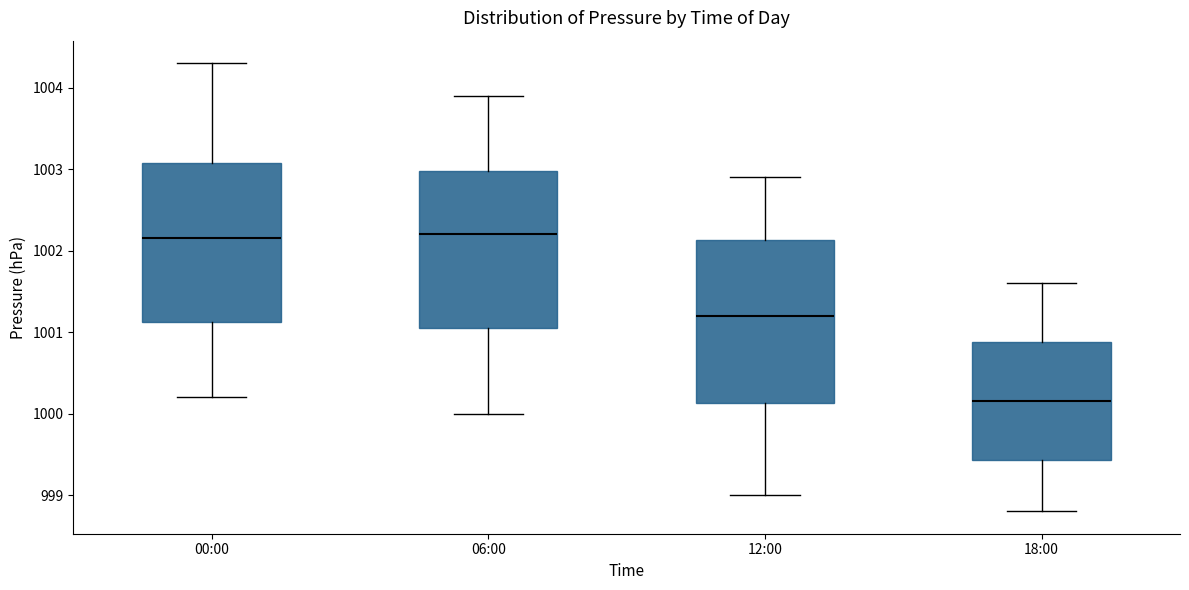

Where does the median line of the box for 18:00 sit on the y-axis? The values are not printed on the chart, so give them approximately, as read against the axis.

1000.2